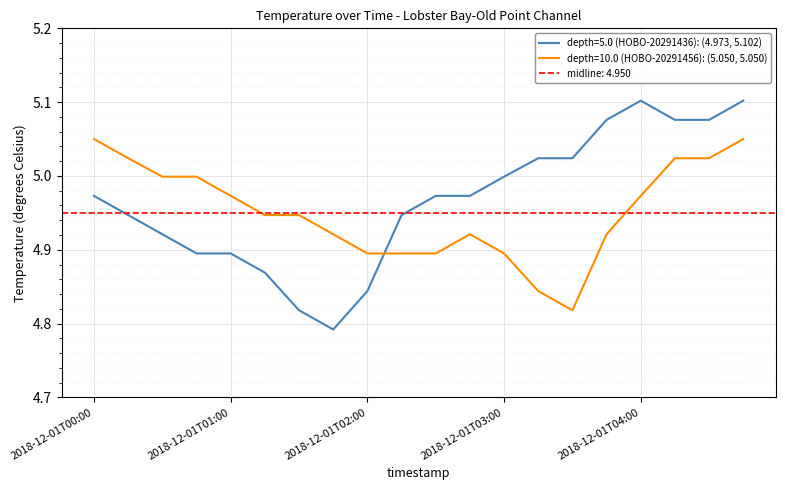

True or false: depth=10.0 (HOBO-20291456) has a value of 1.3 at 2018-12-01T04:00.

False